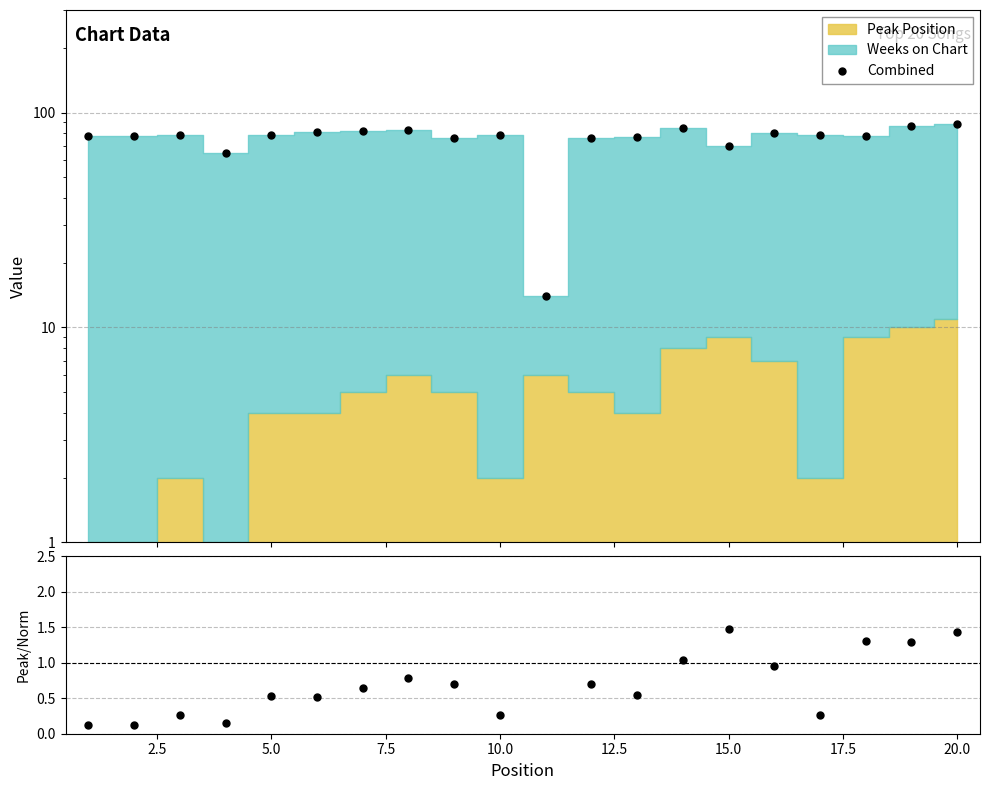

How many data points are less than 79?

9